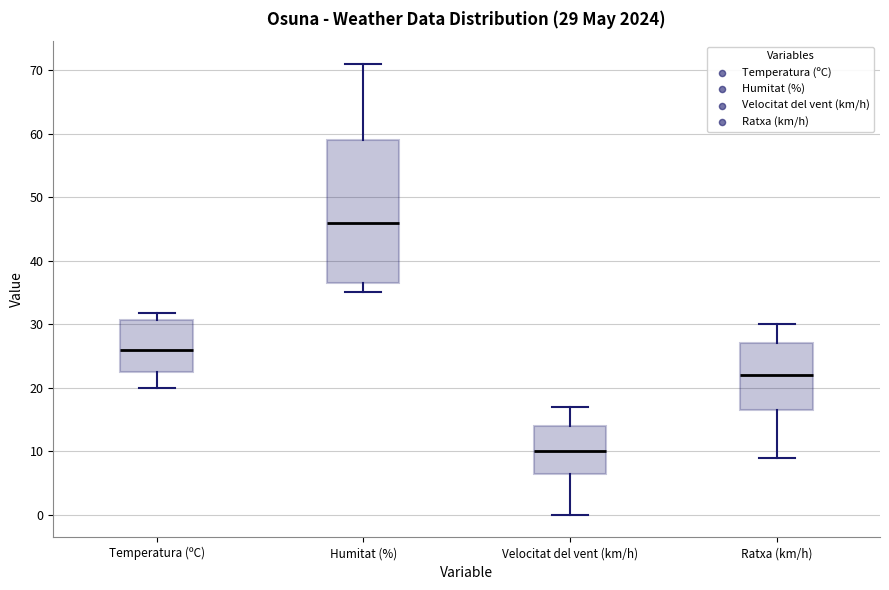

Which box is the tallest, from its lower edge to its upper edge?

Humitat (%)